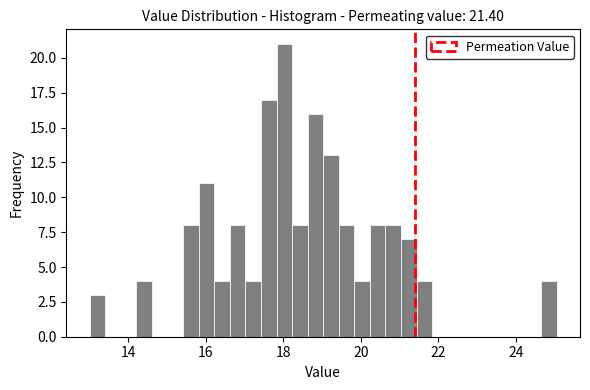

Read against the x-axis, roughly where is the centre of the tallest bar?

18.0